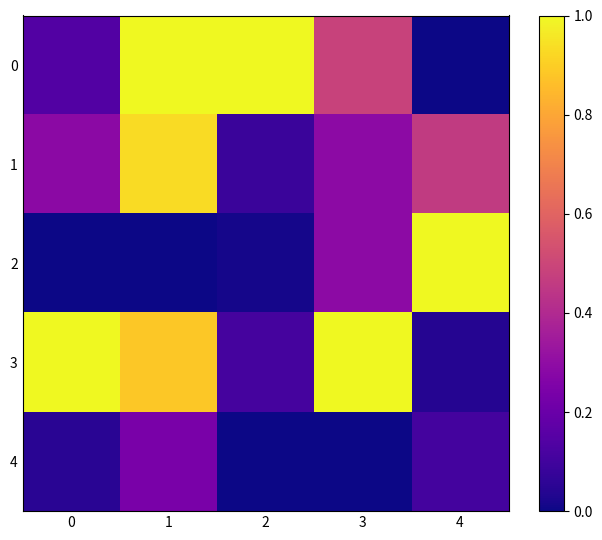

Between 1 and 2, which series saw the biggest shift?

1